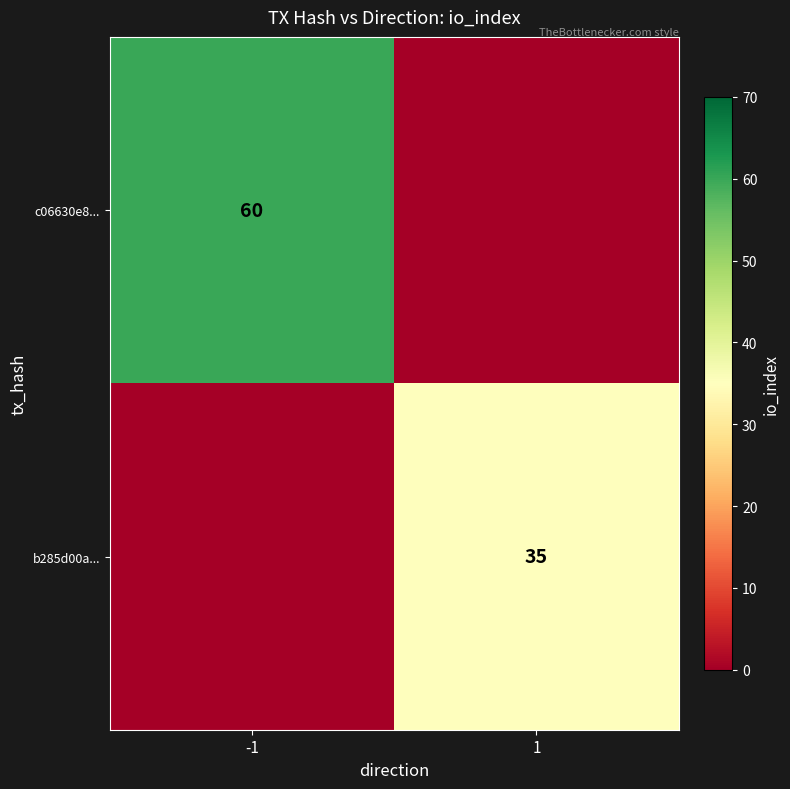

The b285d00a... series shows 35 at 1. True or false?

True